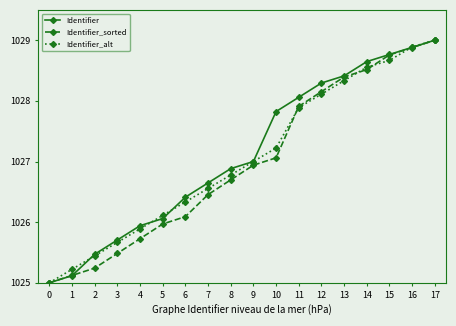

What is the sum of all Identifier values?

18488.1